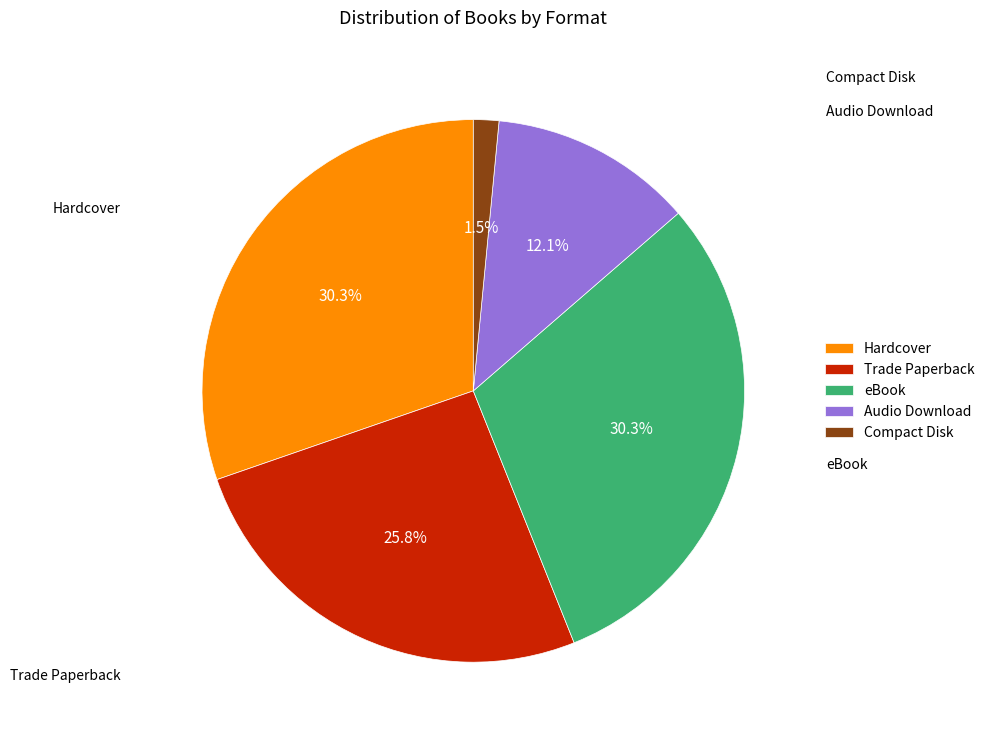

What percentage do eBook and Compact Disk together represent?

31.8%